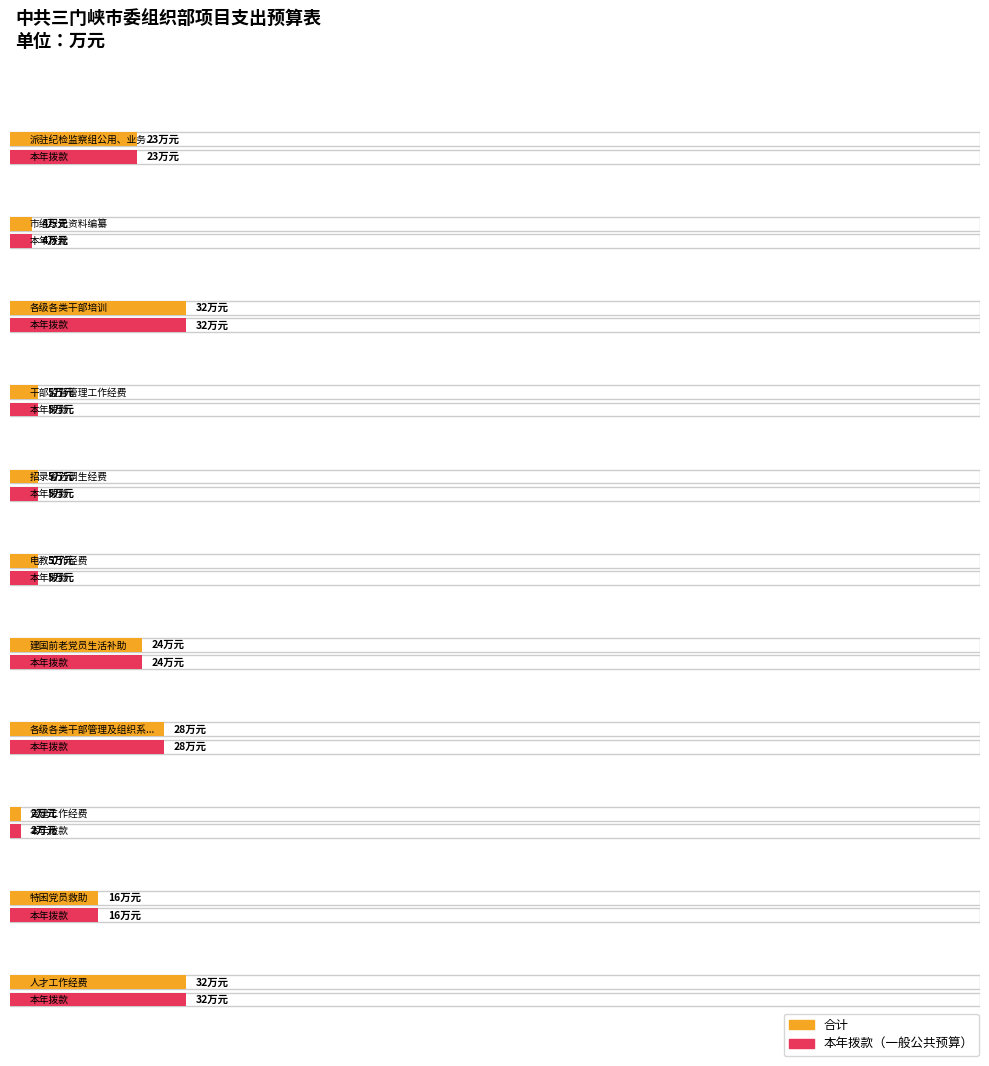

At which label does 本年拨款 reach its minimum?

党建工作经费